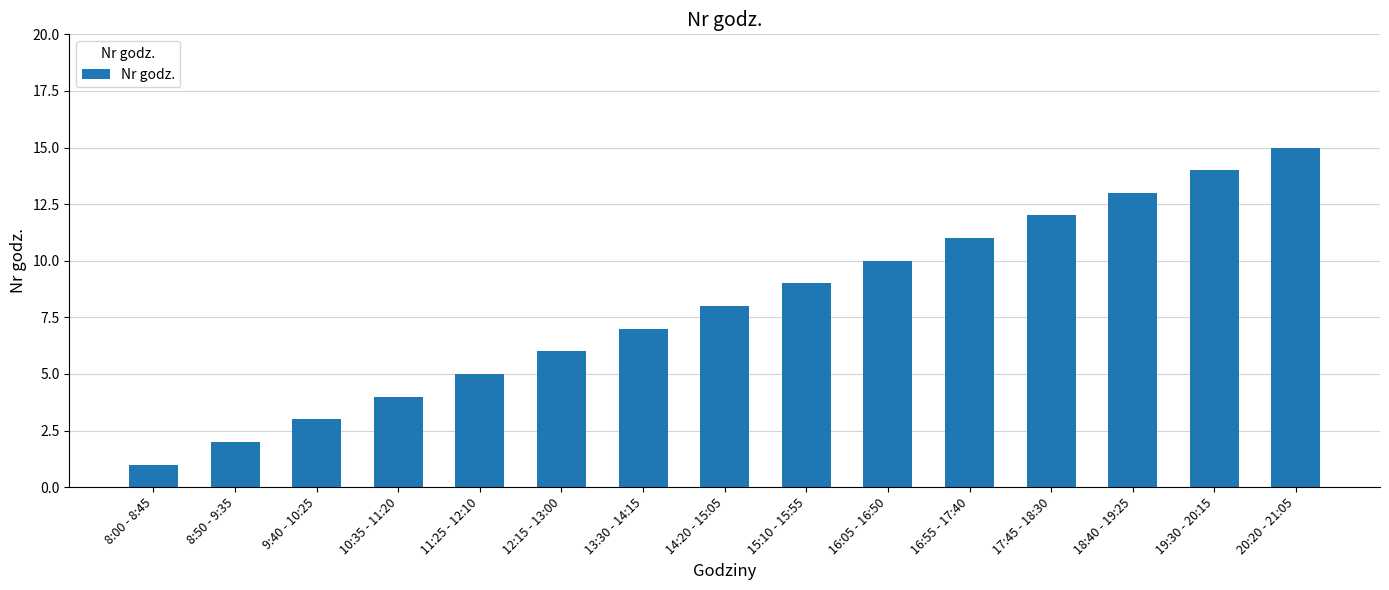

What is the difference between the second highest and minimum values?

13